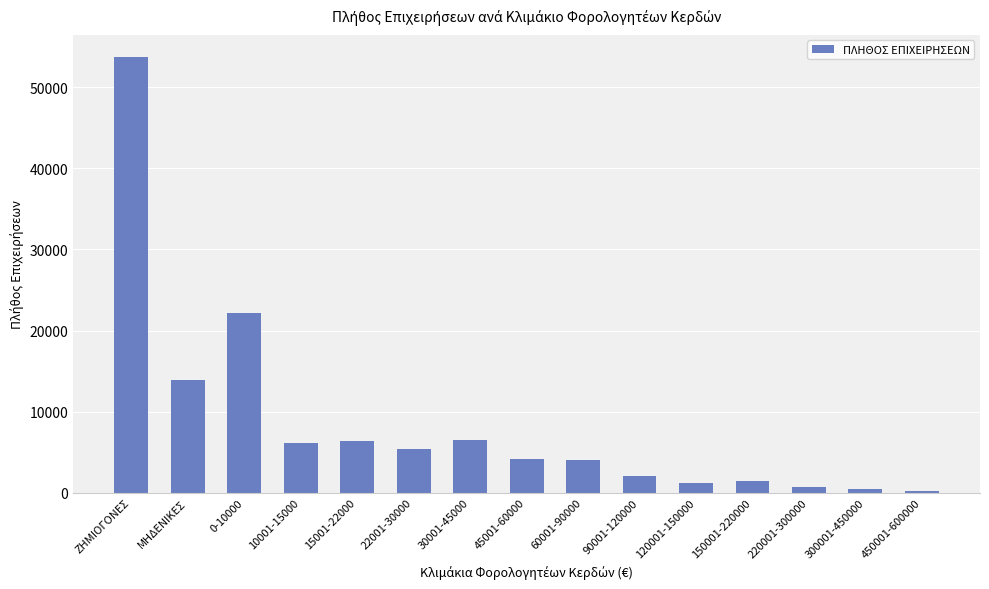

Approximately how many times larger is the value at 90001-120000 compared to 45001-60000?

0.5